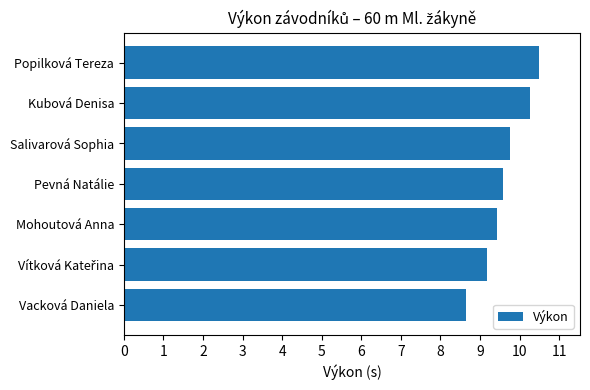

What is the minimum value shown in the chart?

8.7